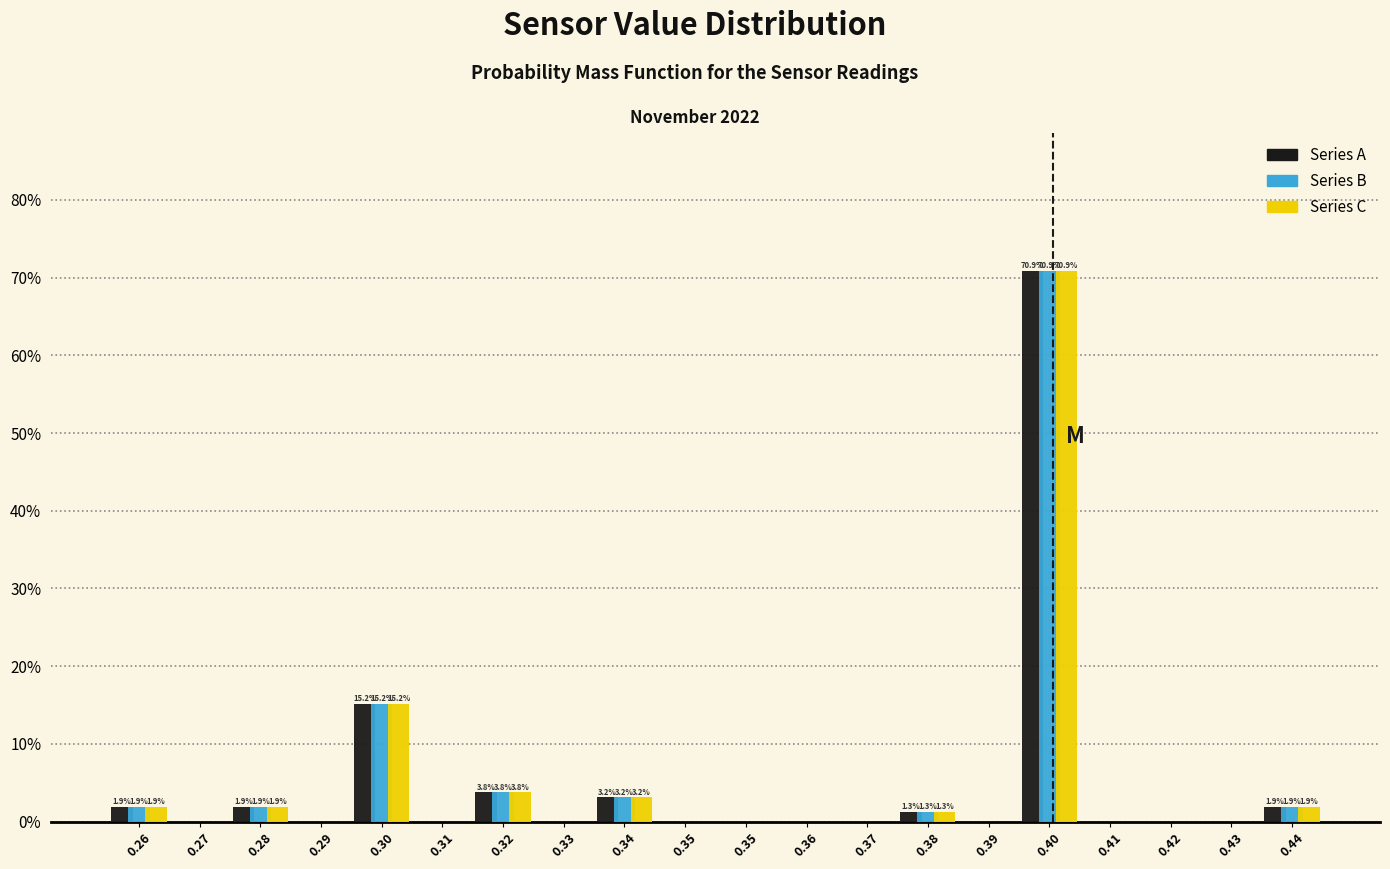

Does the chart contain stacked bars?

No